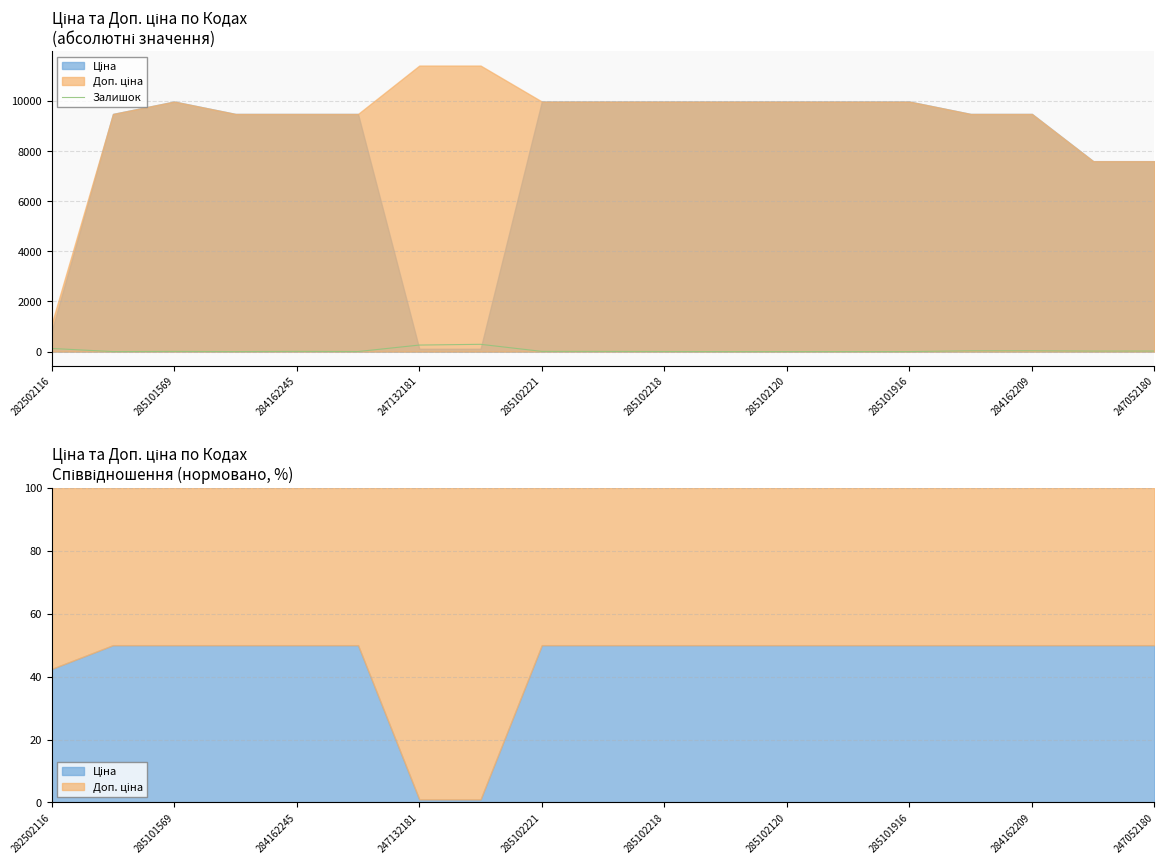

What position from the left is 15?

16